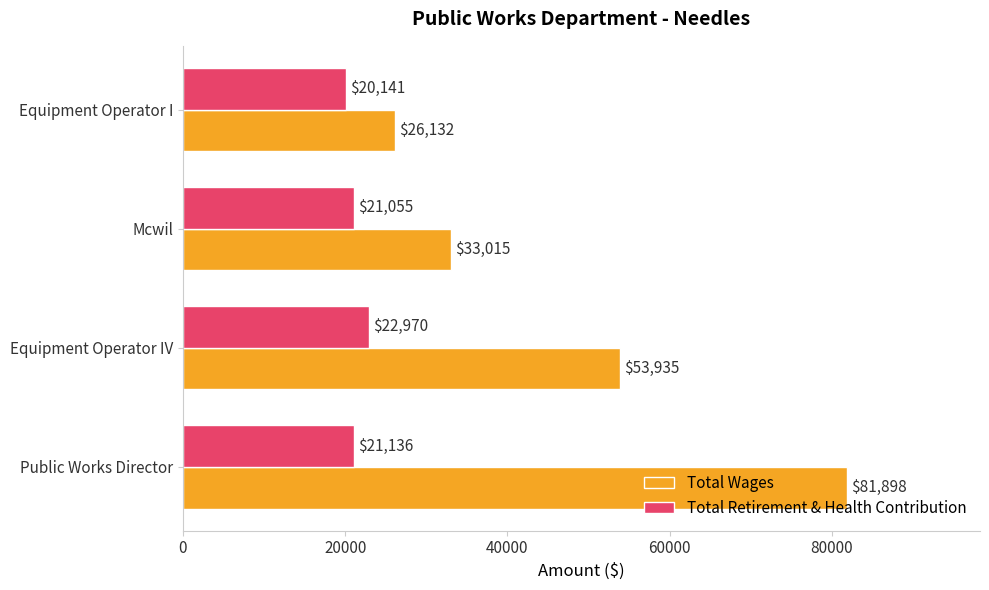

What is the average value of the Total Wages series?

48745